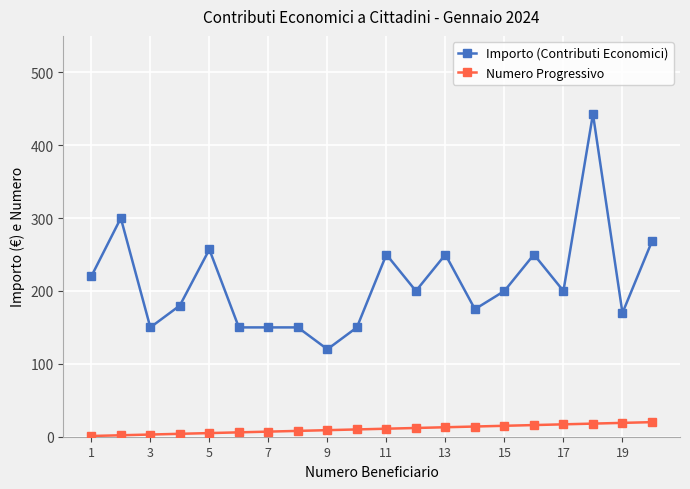

What is the greatest value displayed?

442.8